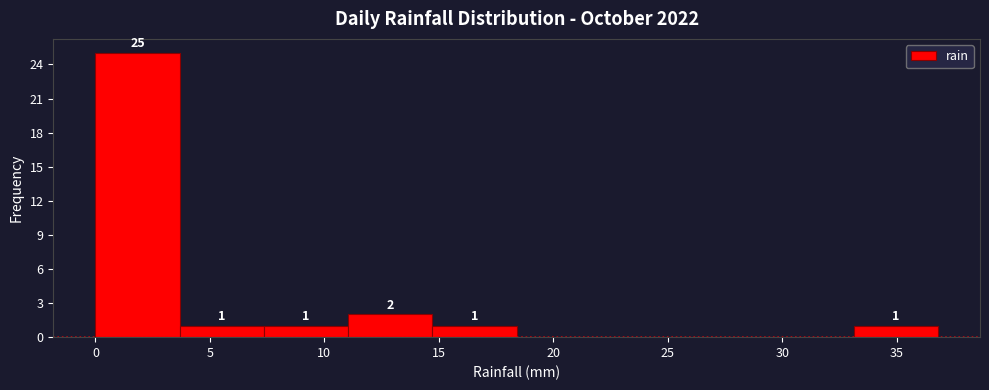

Which range on the x-axis has the tallest bar?

0.0 to 3.5